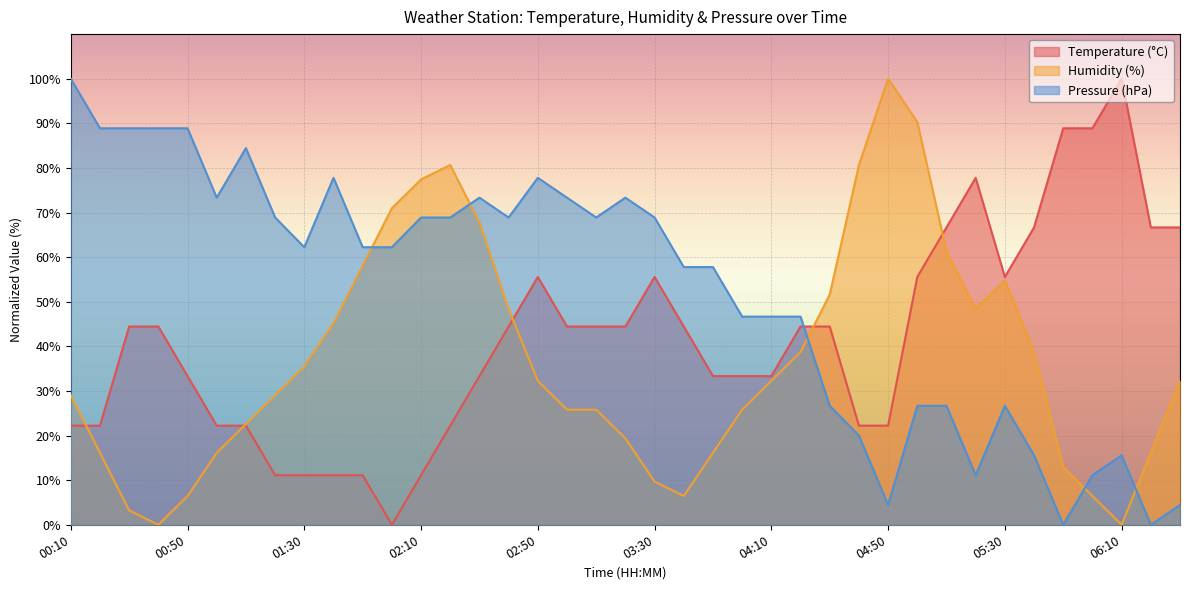

At how many categories does at least one series exceed 10?

39